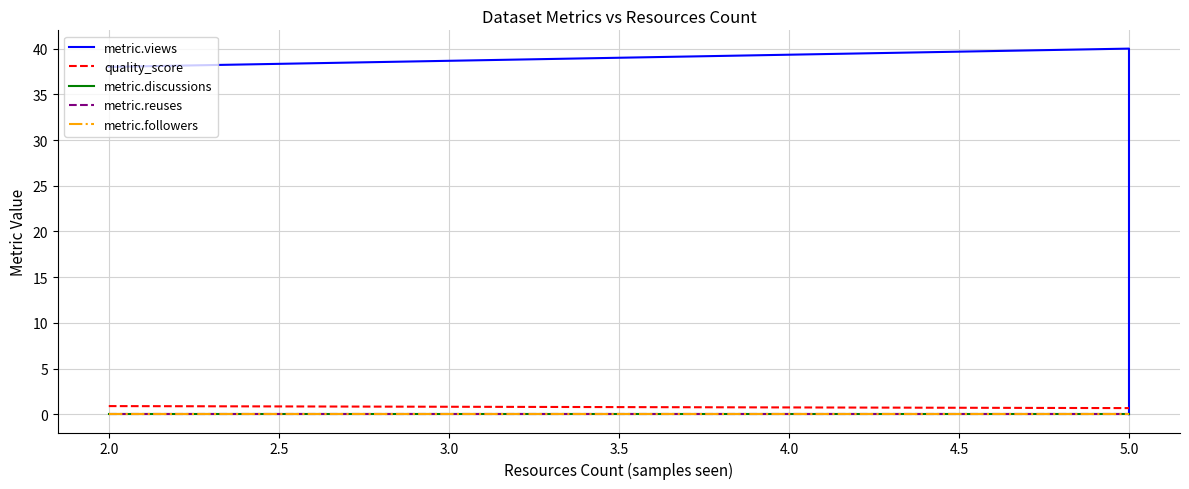

Which series has the largest range (max minus min)?

metric.views